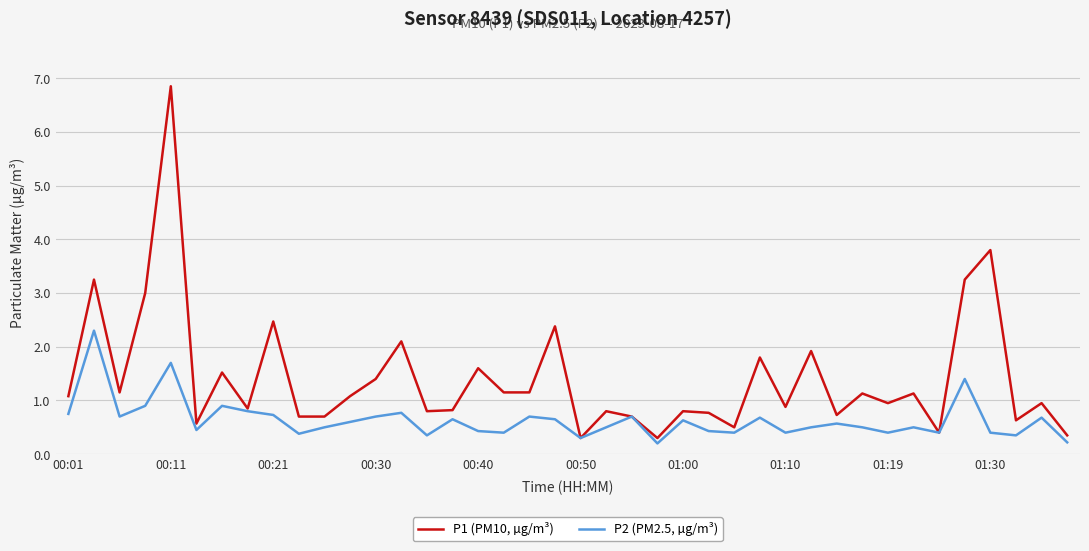

Count the number of categories in the chart.

40